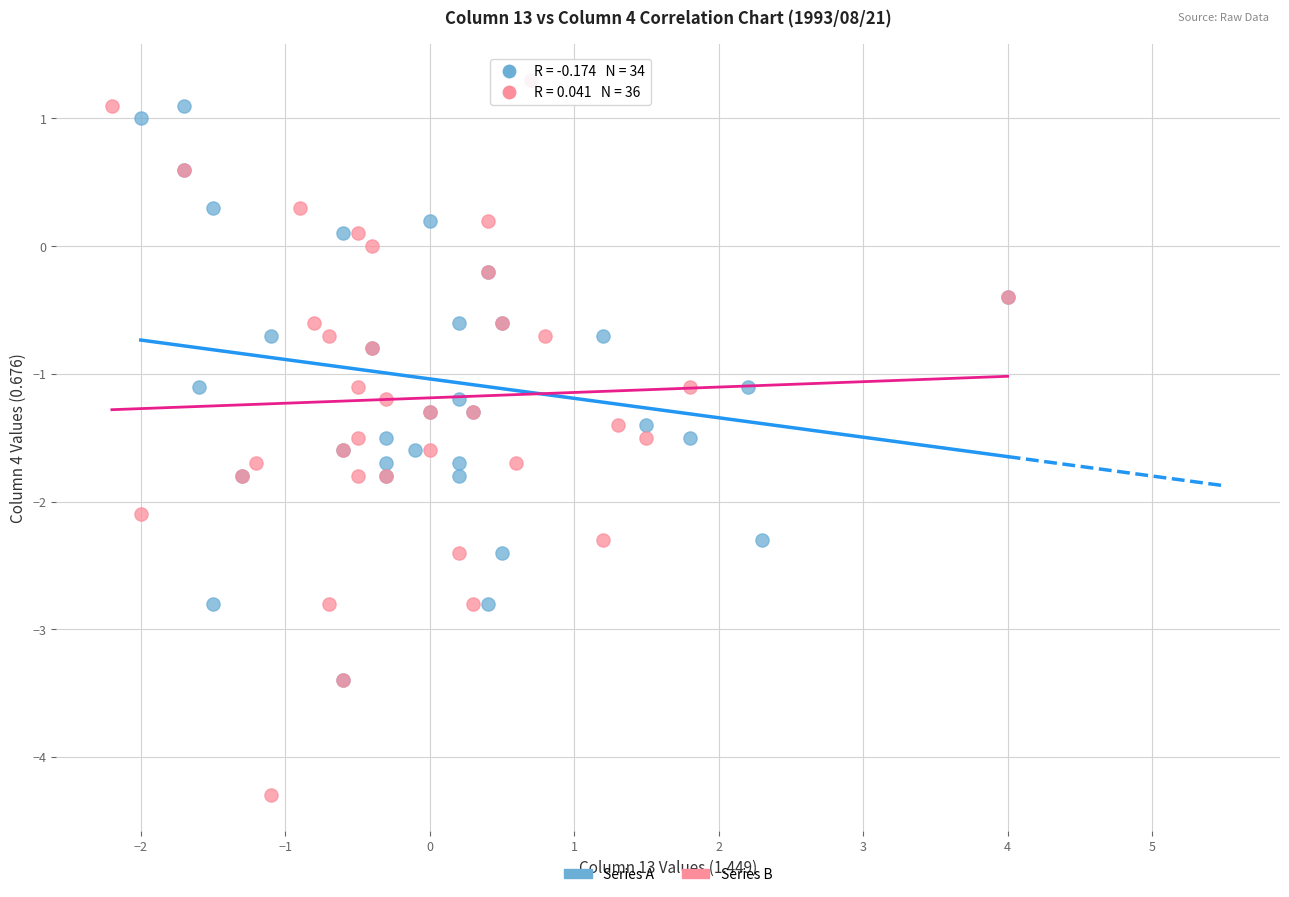

What are all the series names shown in the legend?

Series A, Series B